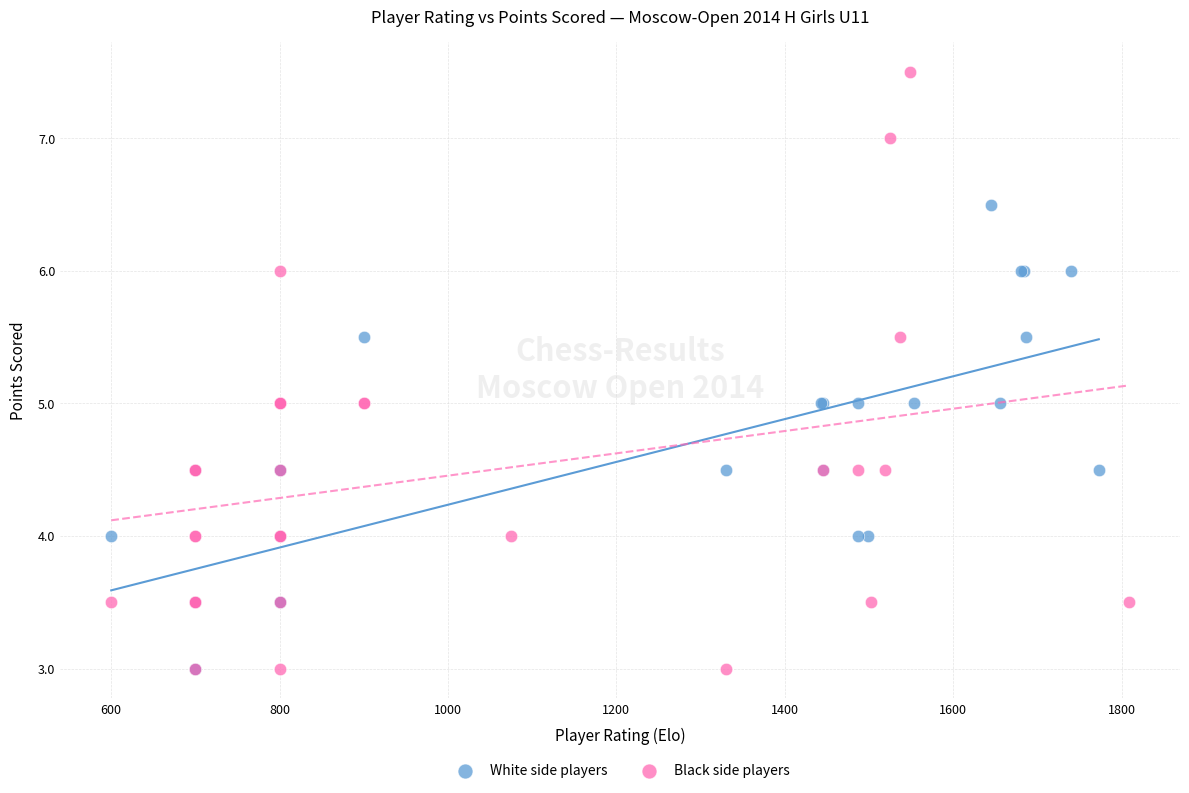

Which series reaches the maximum Y coordinate?

Black side players